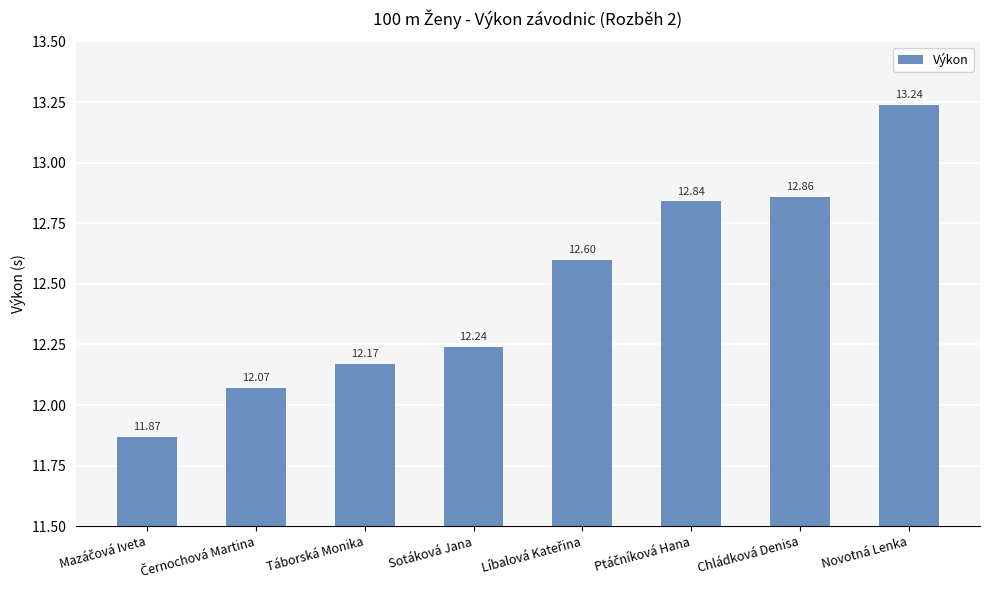

What is the label of the 4th bar from the left?

Sotáková Jana